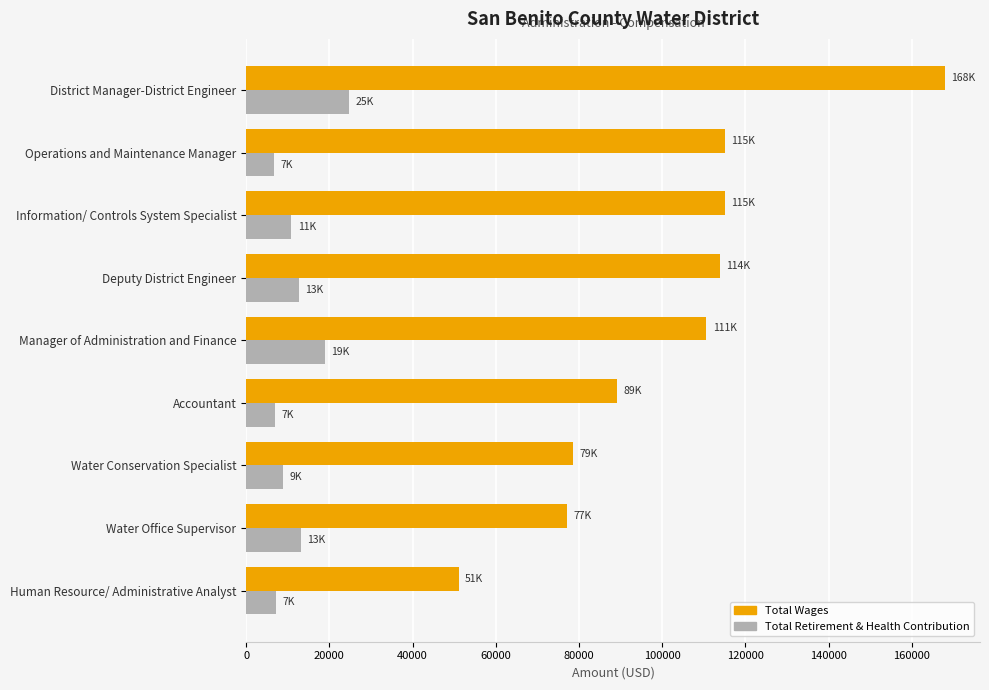

Between Operations and Maintenance Manager and Human Resource/ Administrative Analyst, which series saw the biggest shift?

Total Wages